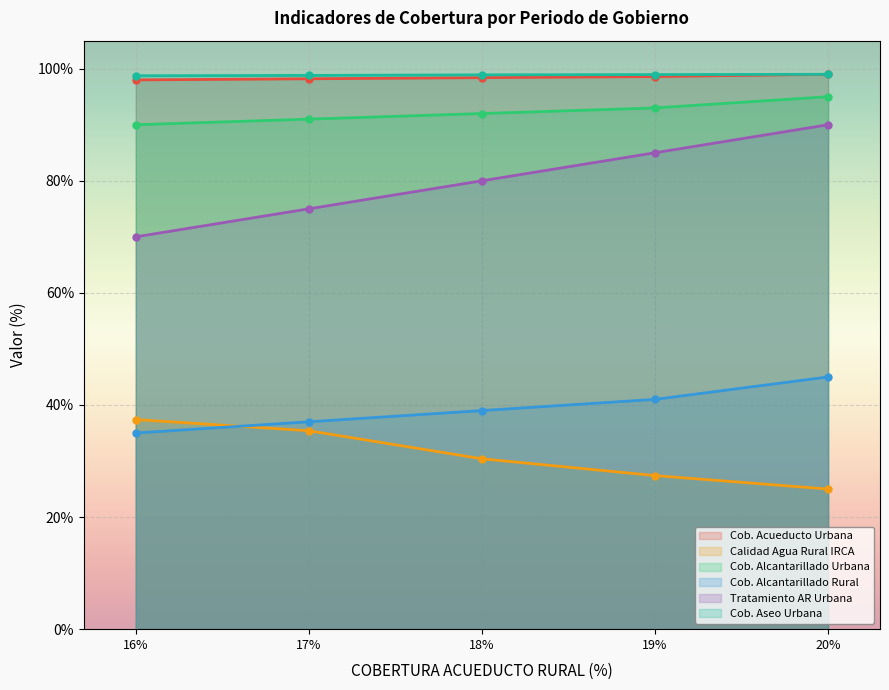

What is the minimum value for CALIDAD DEL AGUA RURAL - IRCA (%)?

25.0